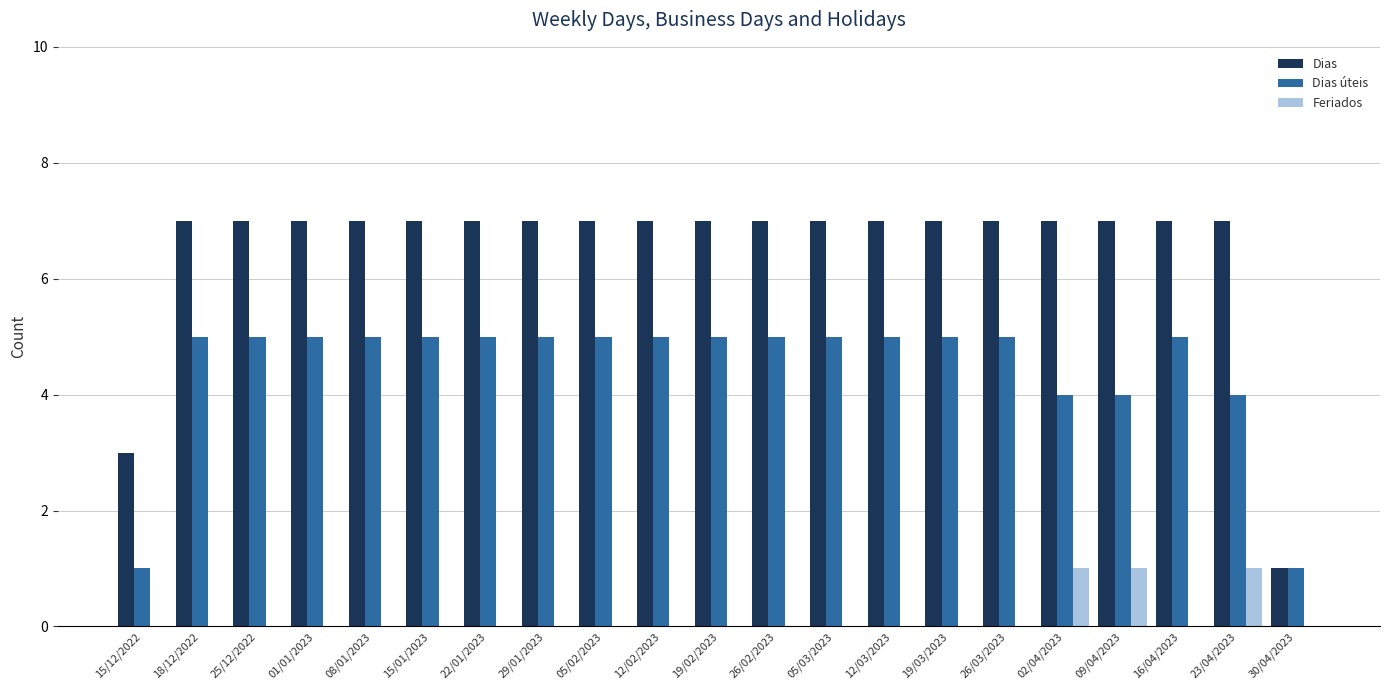

Is the value of Dias úteis at 02/04/2023 greater than the value of Feriados at 23/04/2023?

Yes